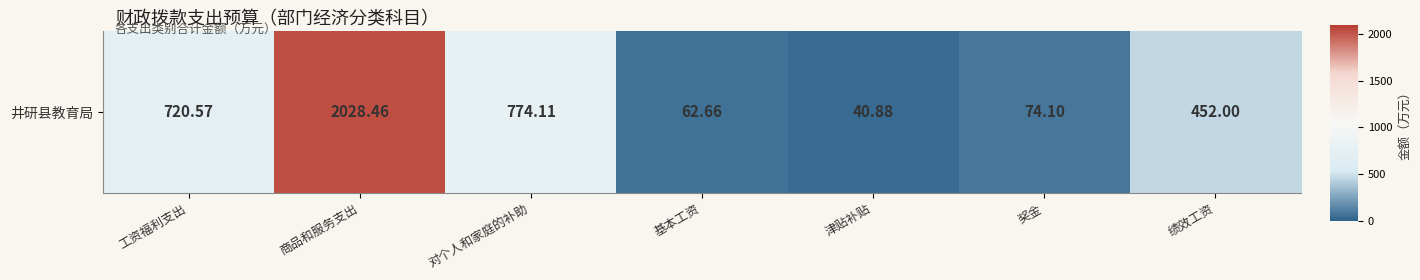

What is the difference between the maximum and minimum values?

1987.6